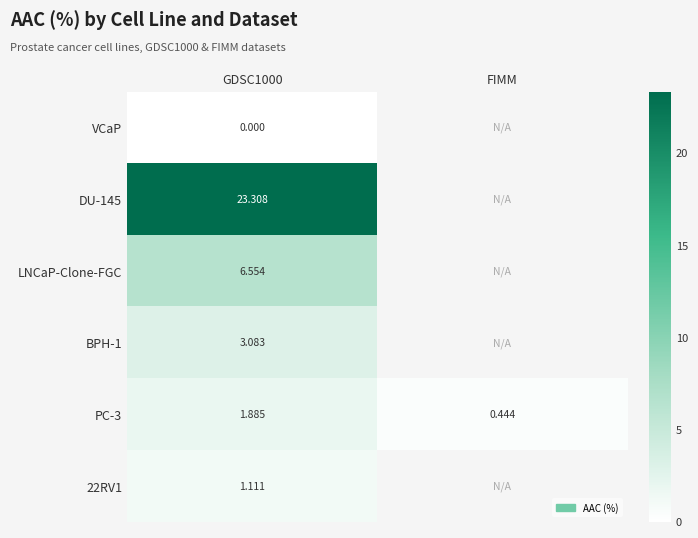

The value of BPH-1 at GDSC1000 is 1.3. True or false?

False